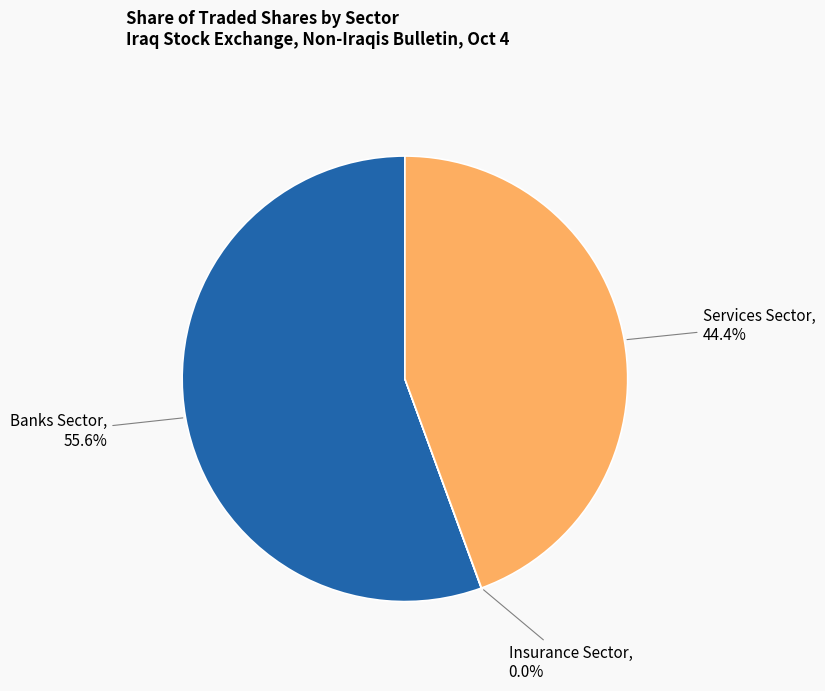

What percentage is NOT represented by Services Sector?

55.6%